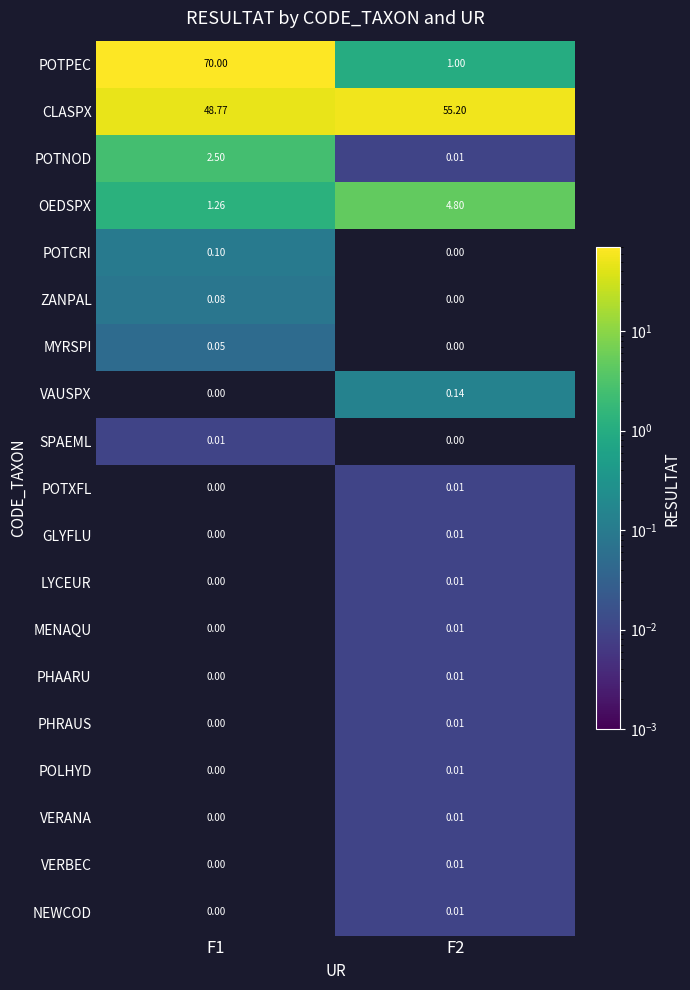

How many values in the CLASPX series are below 55?

1